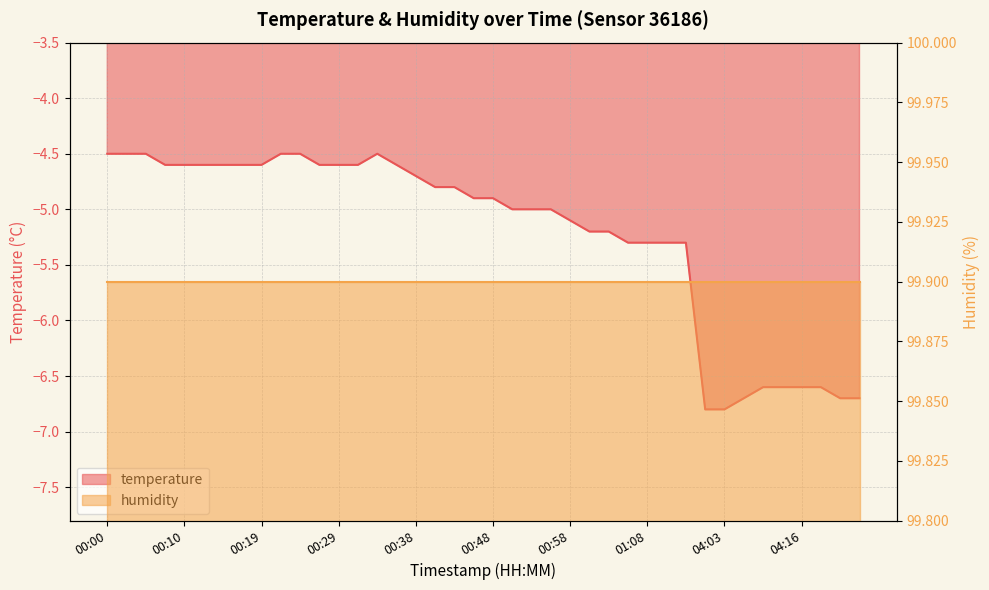

List the labels in order of value, smallest first.

04:00, 04:03, 04:09, 04:21, 04:23, 04:11, 04:14, 04:16, 04:19, 01:05, 01:08, 01:10, 01:13, 01:01, 01:03, 00:58, 00:51, 00:53, 00:55, 00:46, 00:48, 00:41, 00:43, 00:38, 00:07, 00:10, 00:12, 00:15, 00:17, 00:19, 00:27, 00:29, 00:31, 00:36, 00:00, 00:02, 00:05, 00:22, 00:24, 00:34